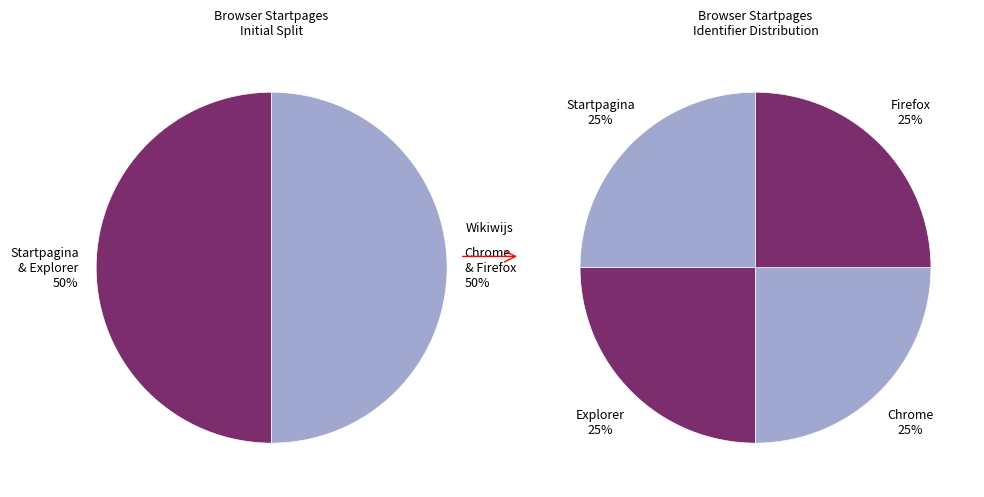

What percentage do Startpagina and Chrome together represent?

50.0%